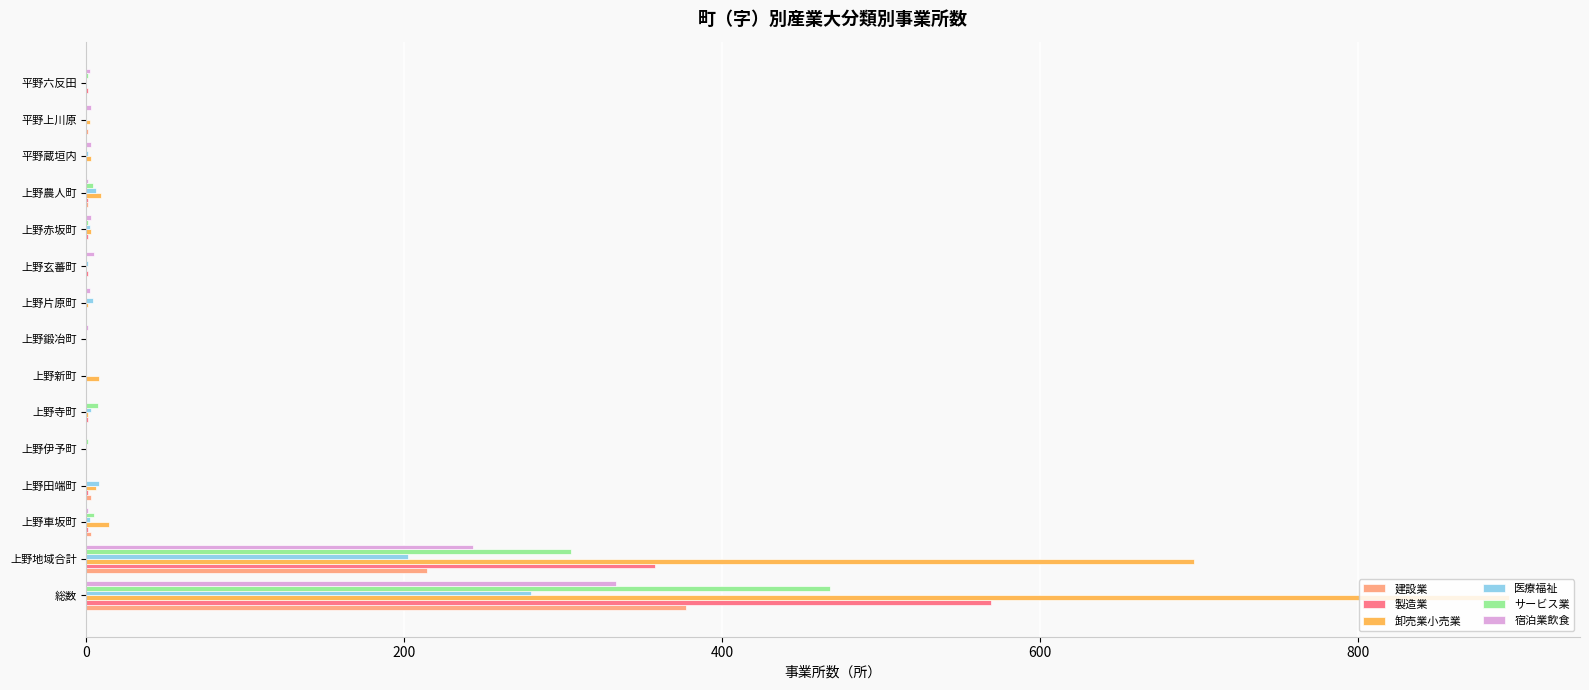

How many series are shown in this chart?

6